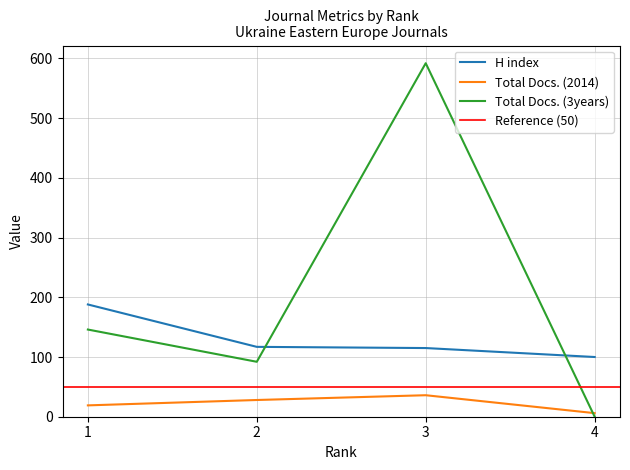

The Total Docs. (2014) series shows 36 at 3. True or false?

True